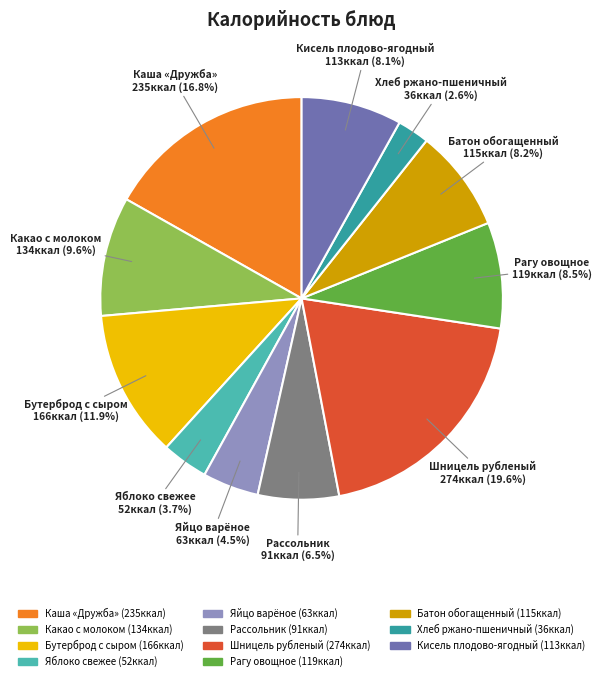

Does Шницель рубленый account for over 50% of the chart?

No